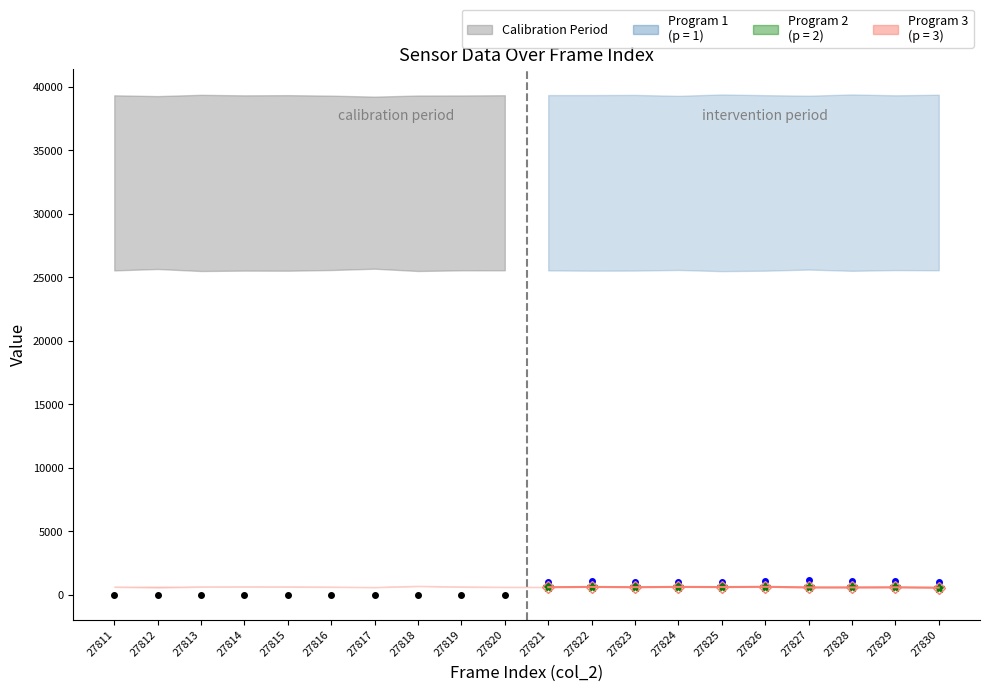

True or false: the data has more than 1 interior local peaks.

False